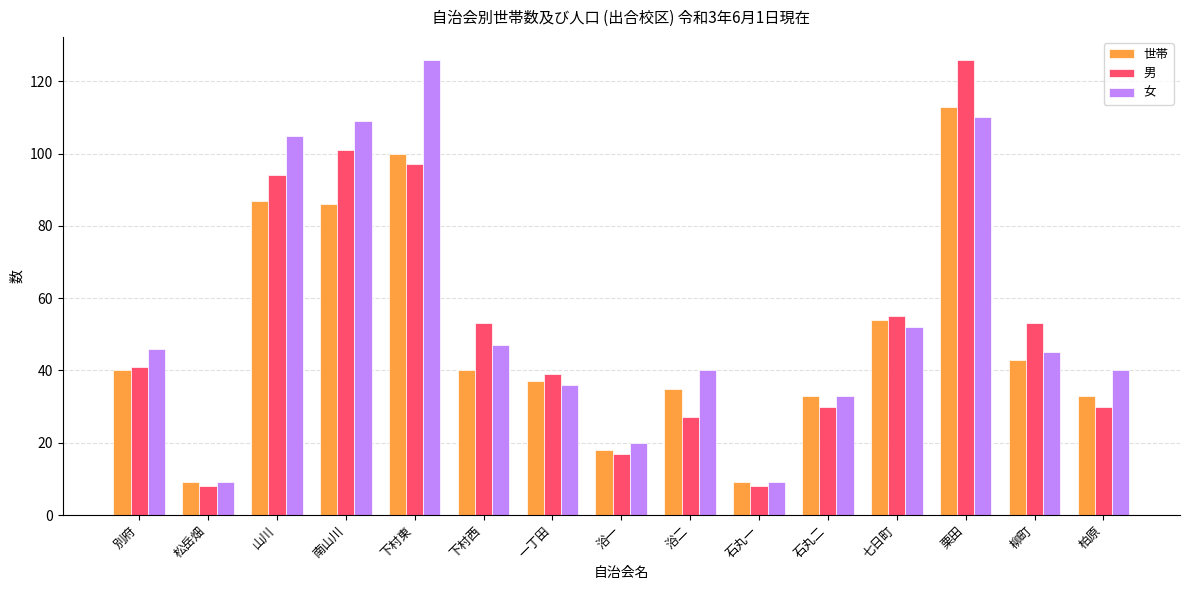

At 山川, list the series in order from smallest to largest.

世帯, 男, 女